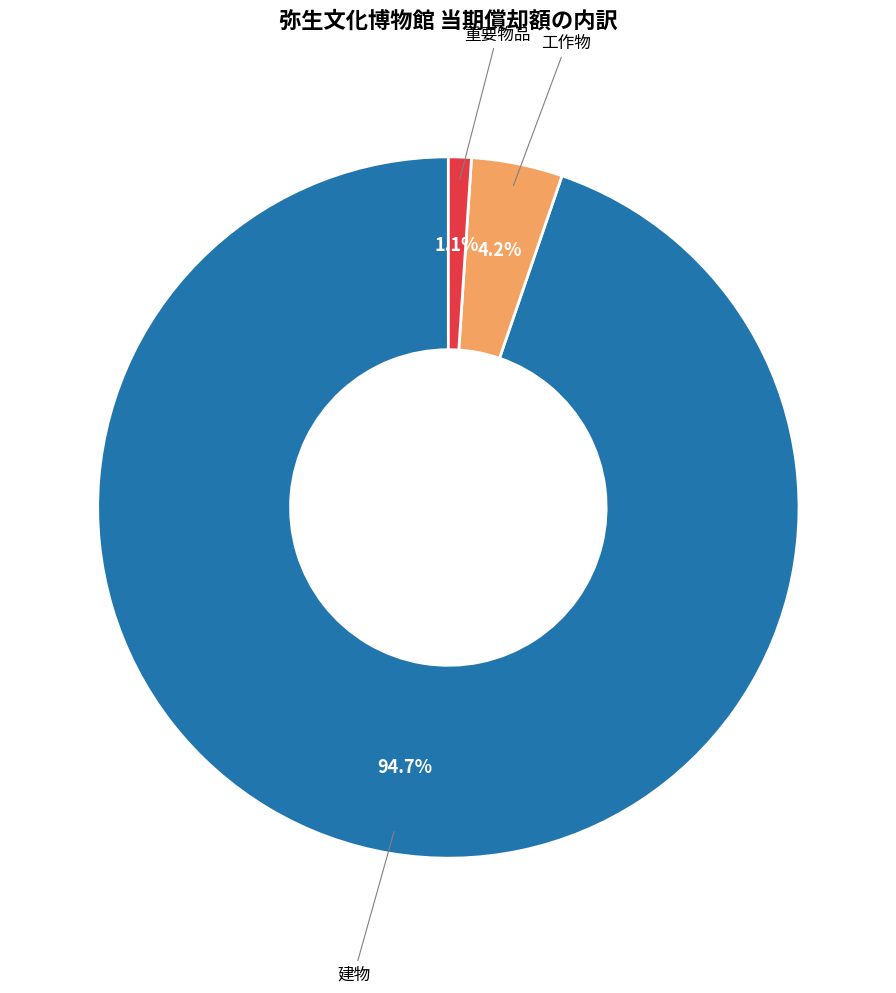

Is there any slice that represents more than half of the pie?

Yes